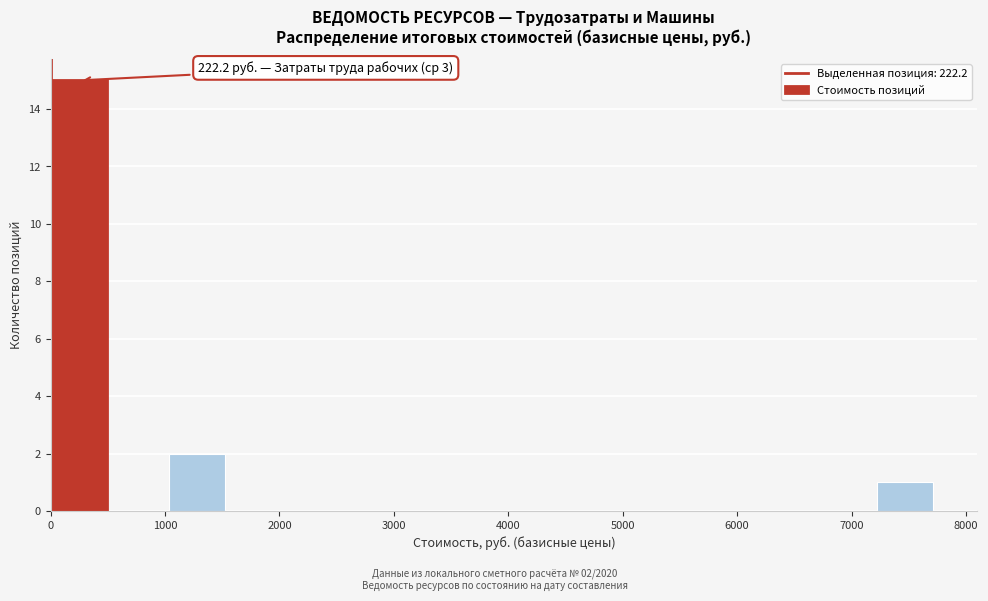

Over which range of the x-axis is the bar tallest?

0 to 500